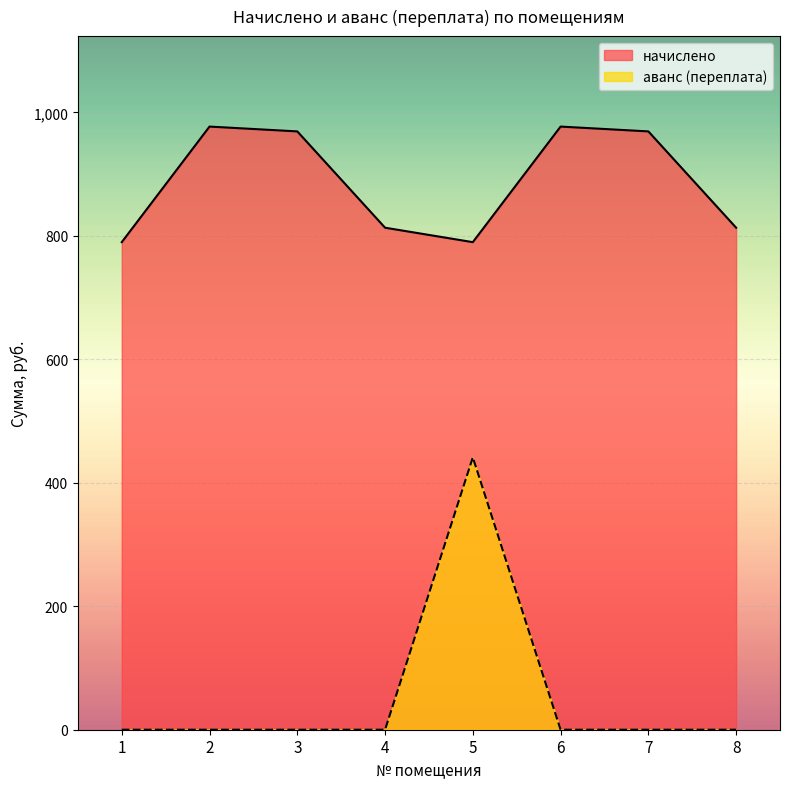

Where is аванс (переплата) nearest to the value 220?

1